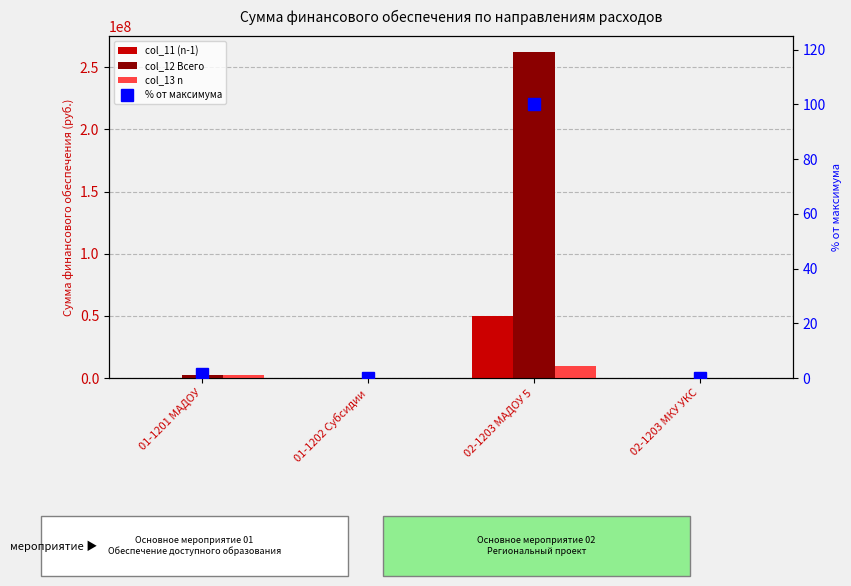

Which label corresponds to the smallest value in the chart?

01-1201 МАДОУ